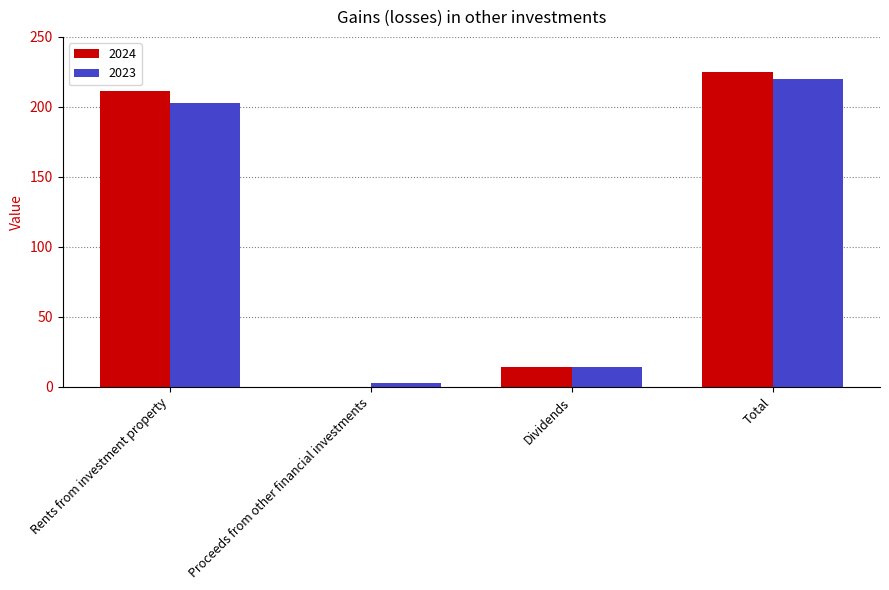

Which label corresponds to the largest value in the chart?

Total